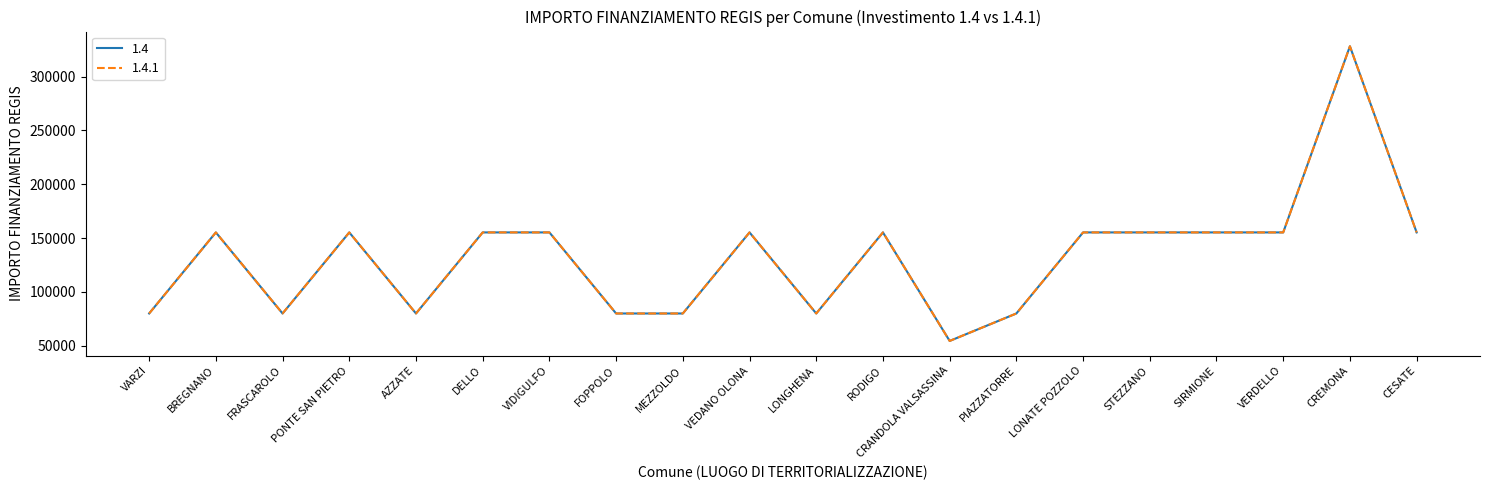

Does the chart have visible grid lines?

No